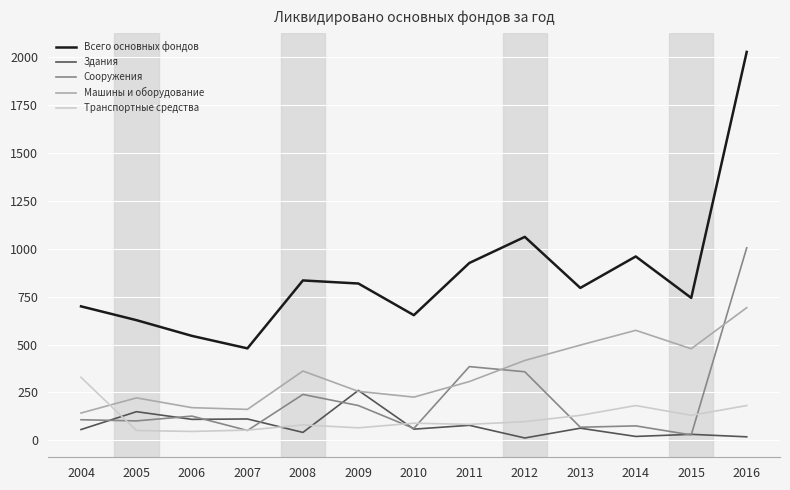

True or false: Здания has a value of 150 at 2005.

True